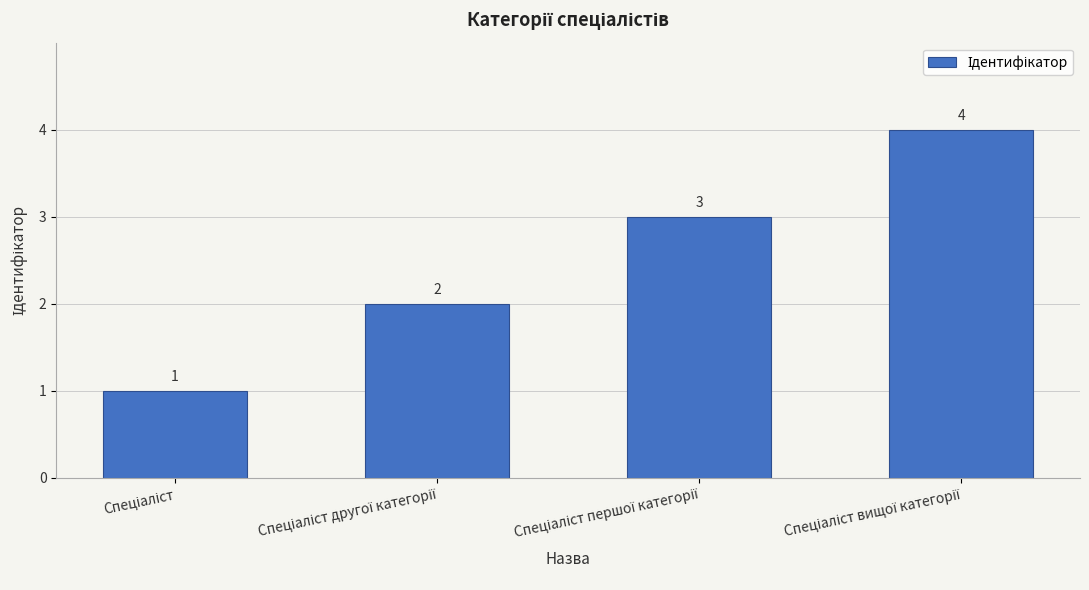

How many values are between 2 and 4?

3